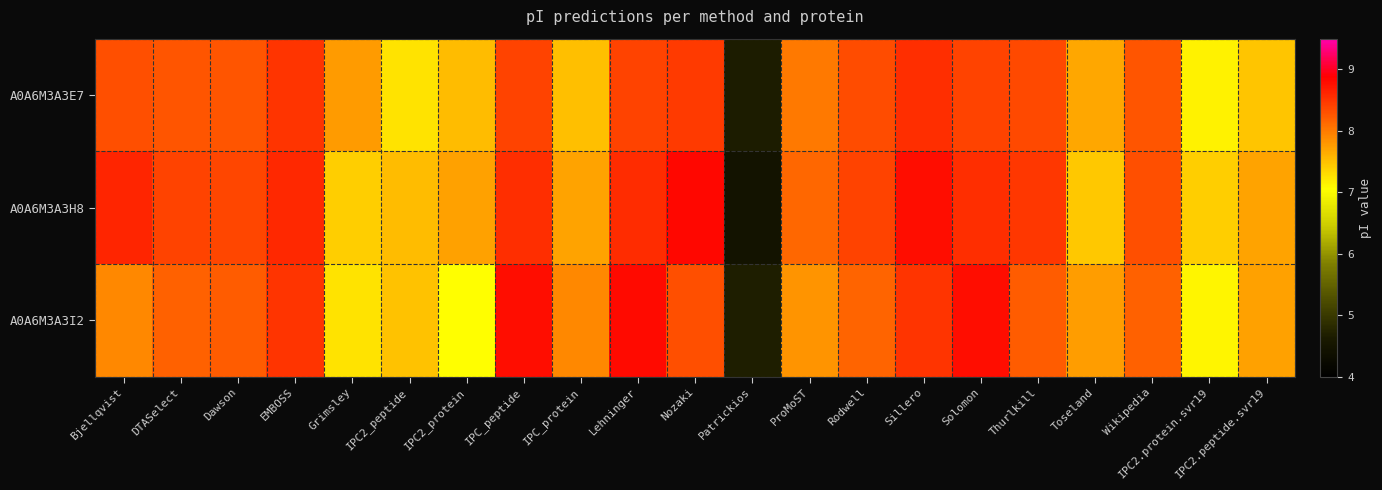

What is the difference between the highest and lowest values at Toseland?

0.3